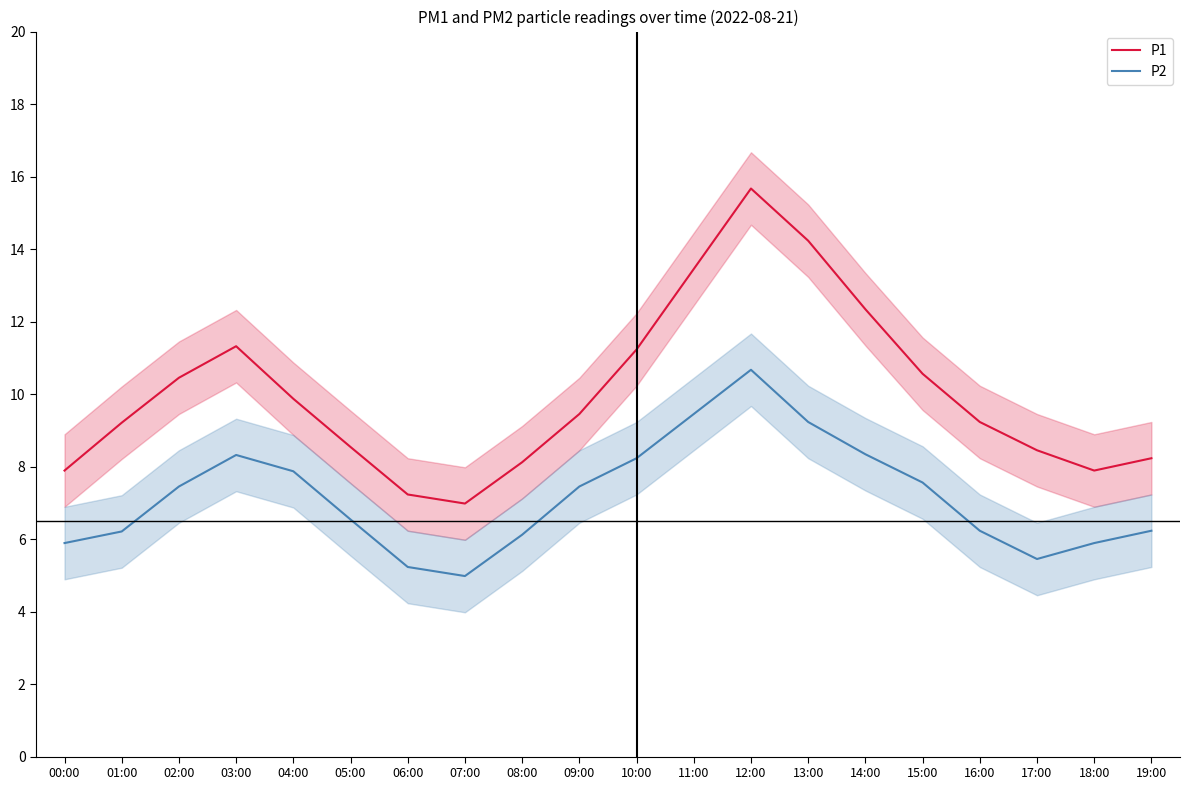

List the series in order of their peak value, lowest first.

P2, P1